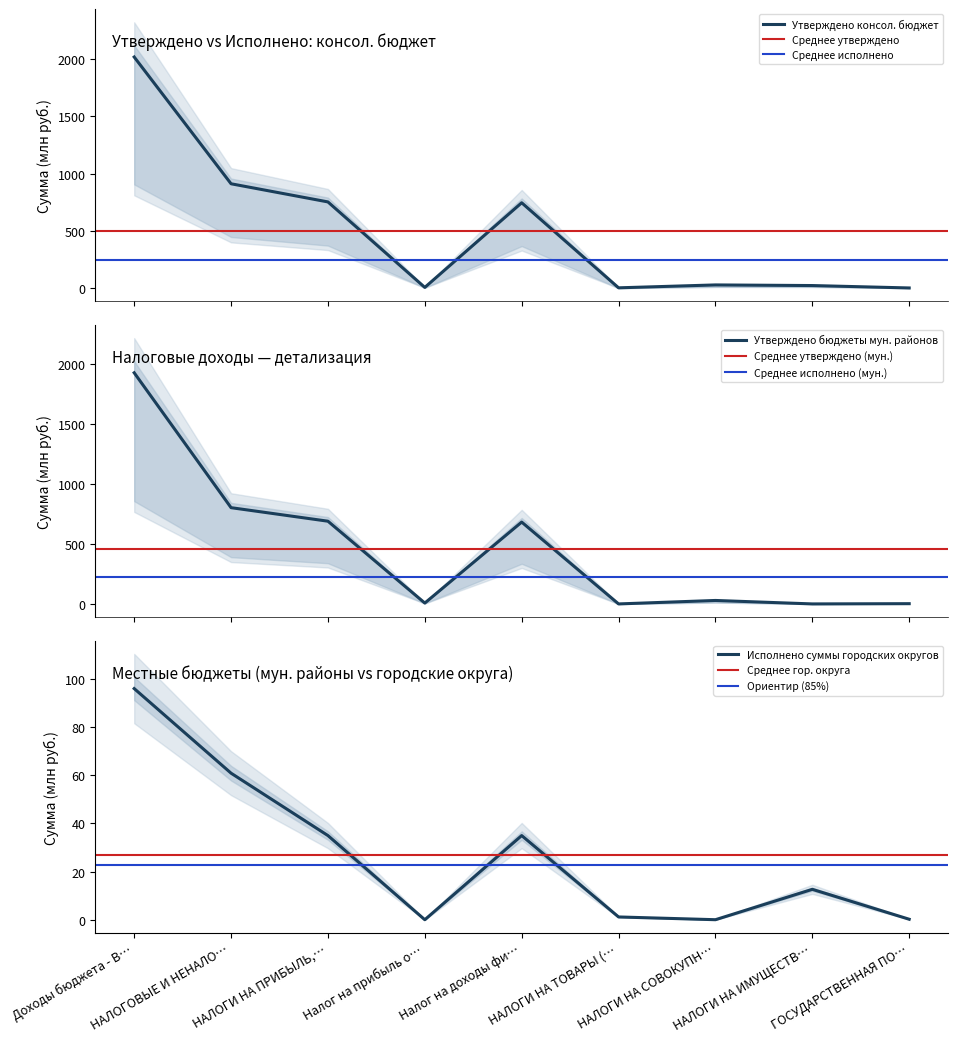

Which series has the widest spread of values?

Утверждено консол. бюджет